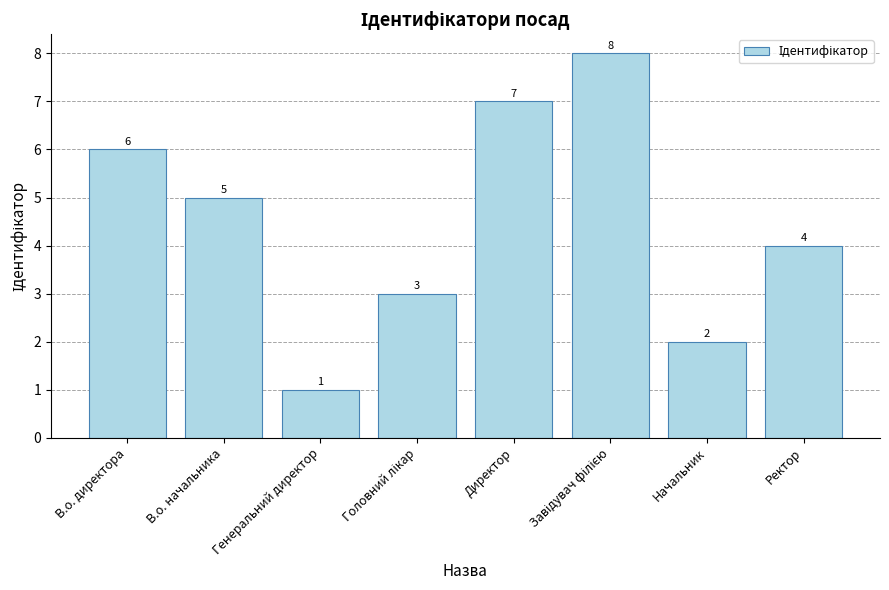

At which category does the chart reach its minimum across all series?

Генеральний директор